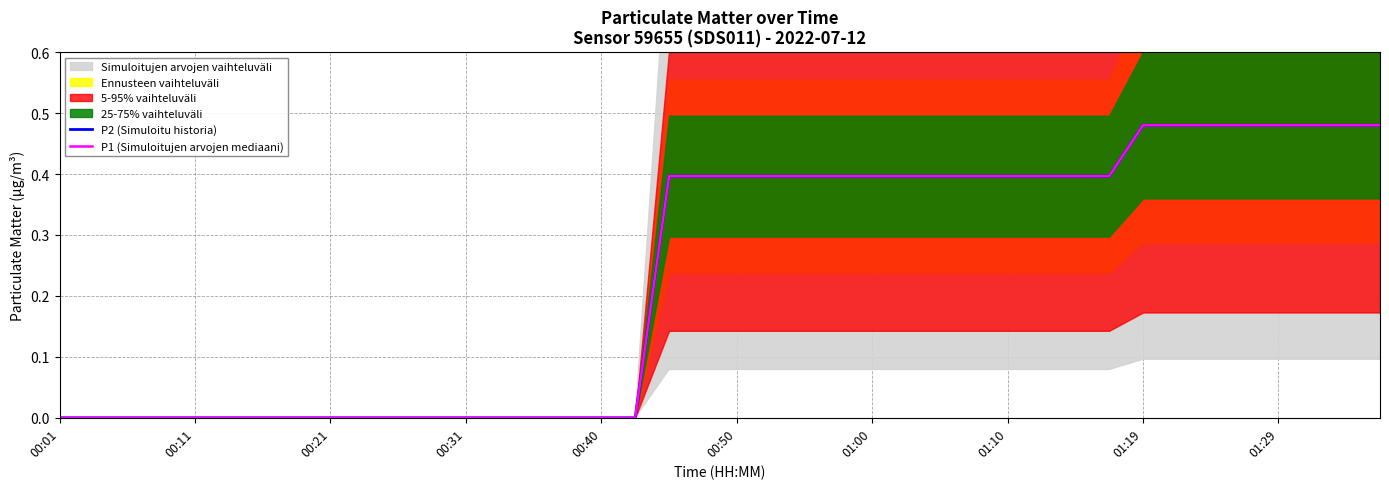

Is the value of P1 (Simuloitujen arvojen mediaani) at 17 greater than the value of P2 (Simuloitu historia) at 18?

No